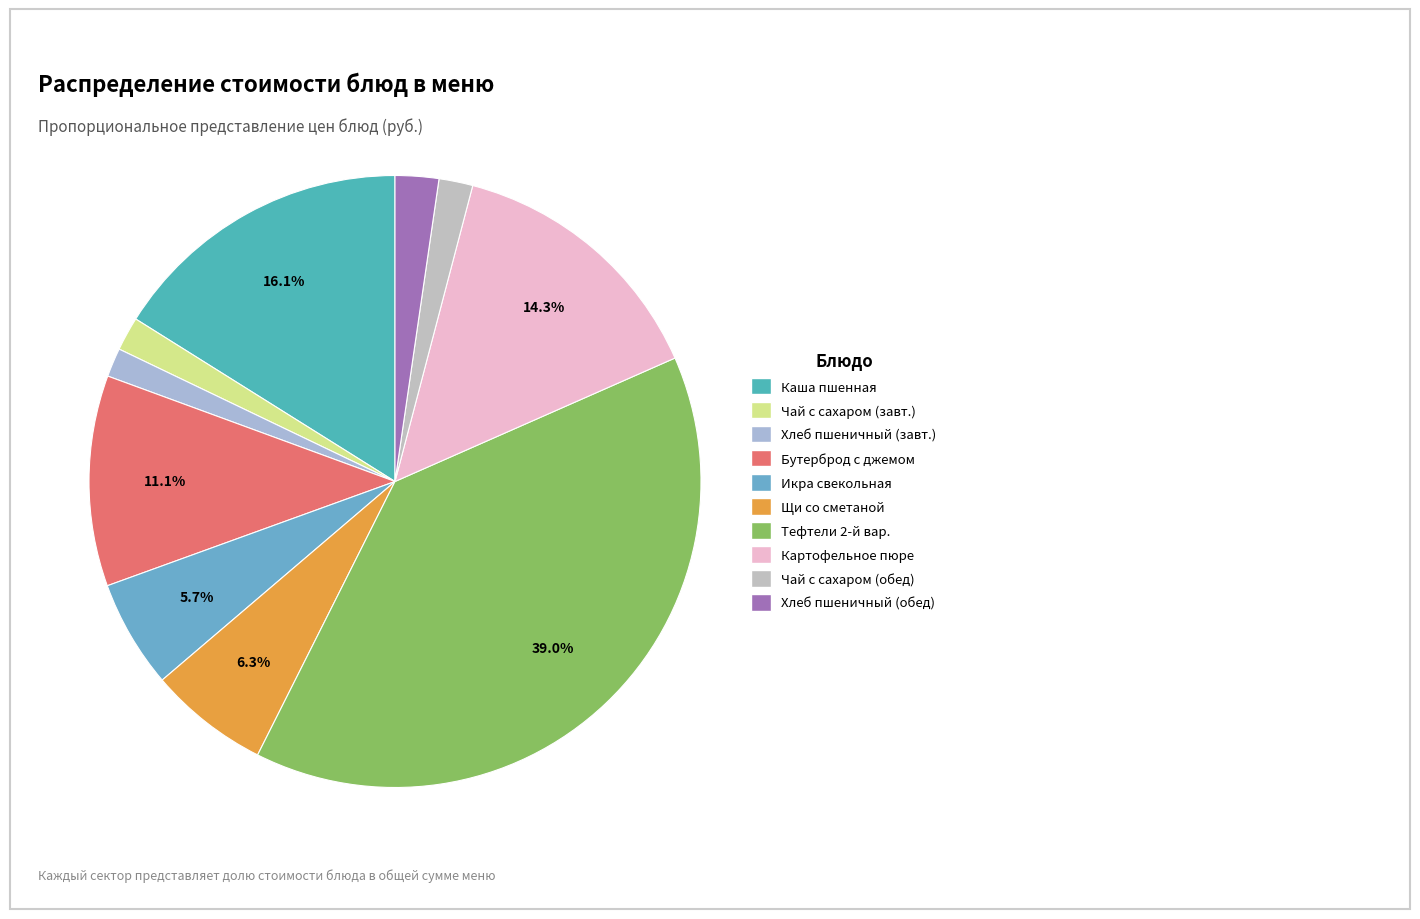

How many slices are in this pie chart?

10